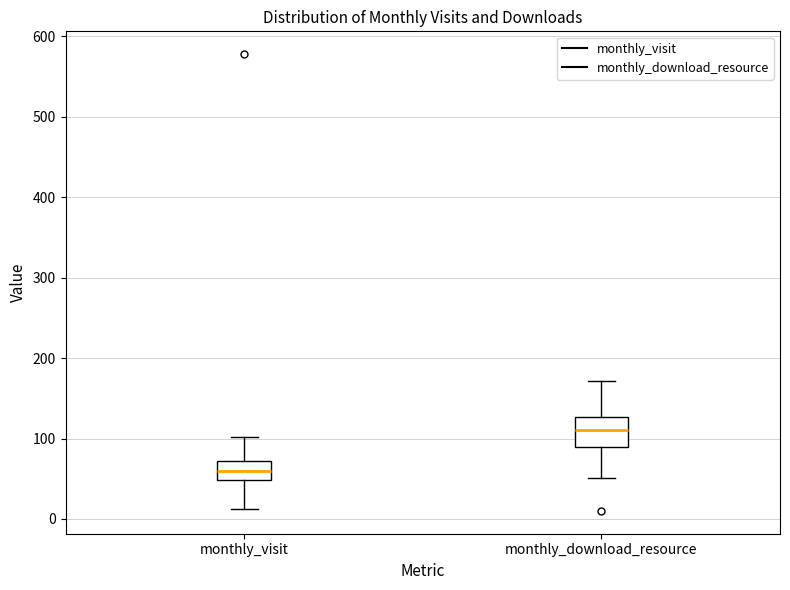

Reading left to right, read every box against the y-axis: the position of its median line, the range the box covers, and the ends of its whiskers. The values are not printed on the chart, so give them approximately, as read against the axis.

monthly_visit: median 60, box 50 to 70, whiskers 10 to 100
monthly_download_resource: median 110, box 90 to 130, whiskers 50 to 170